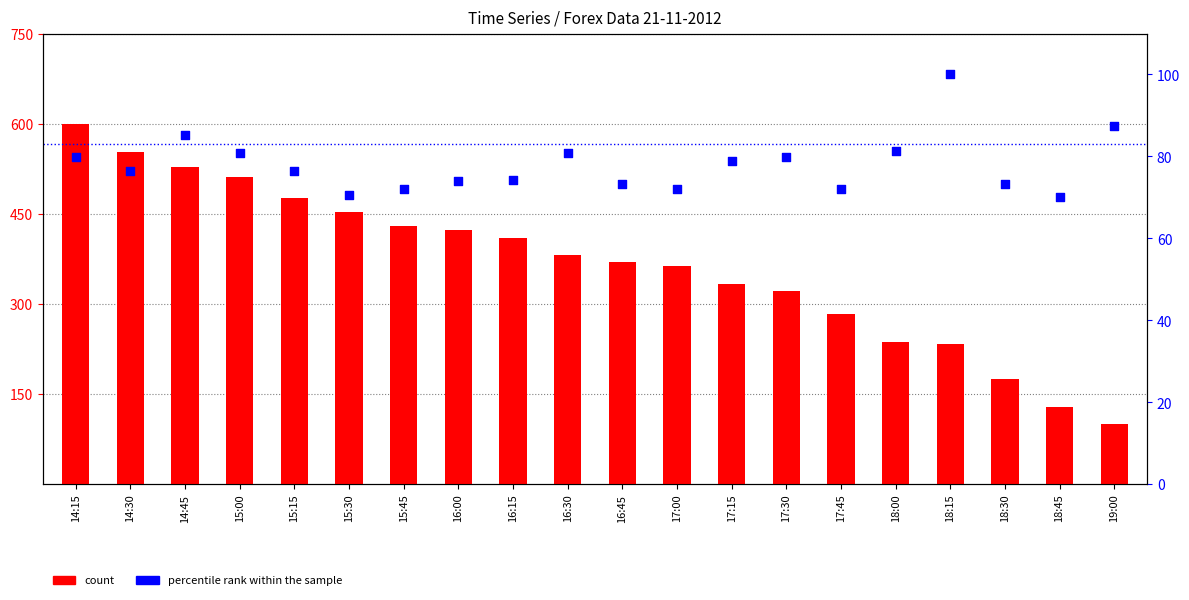

What are all the series names shown in the legend?

count, percentile rank within the sample